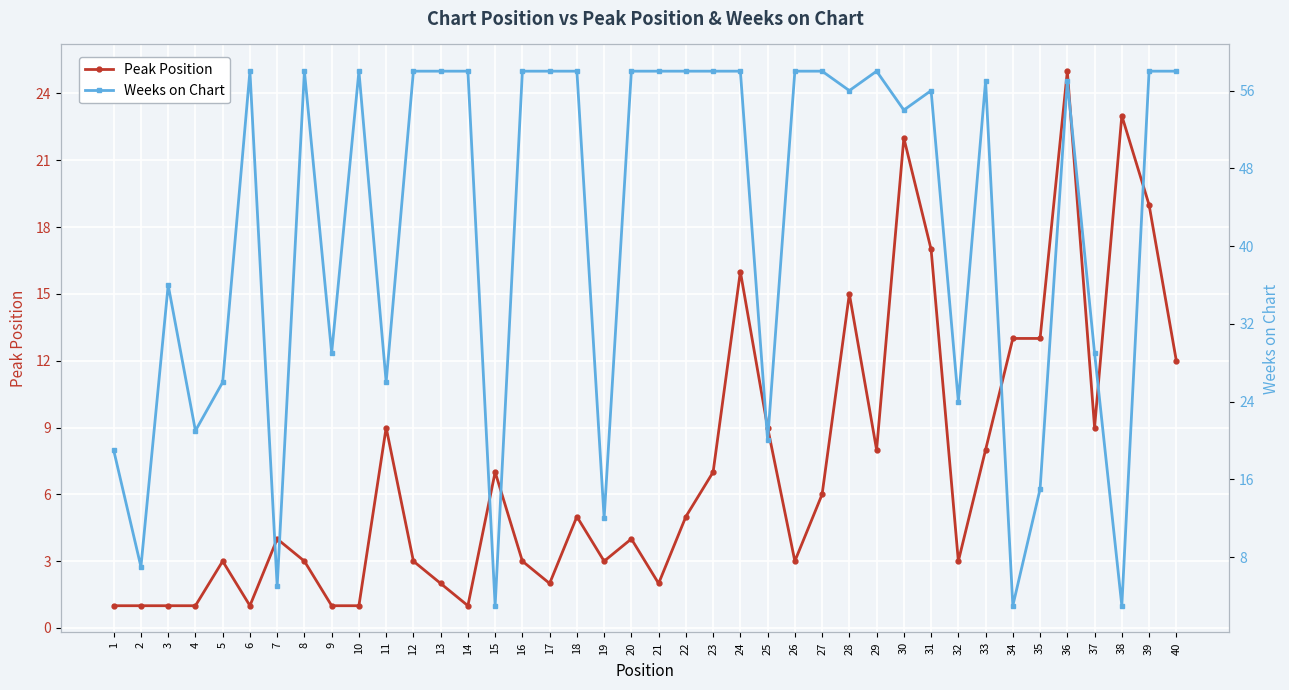

True or false: Weeks on Chart has more than 2 points higher than both neighbors.

True